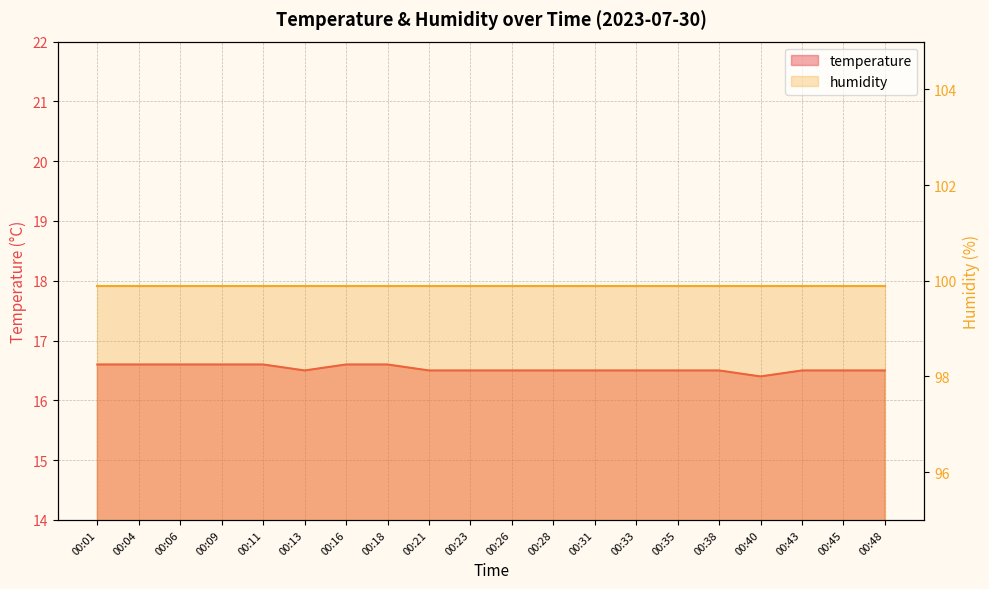

Where is the data nearest to the value 16?

00:40